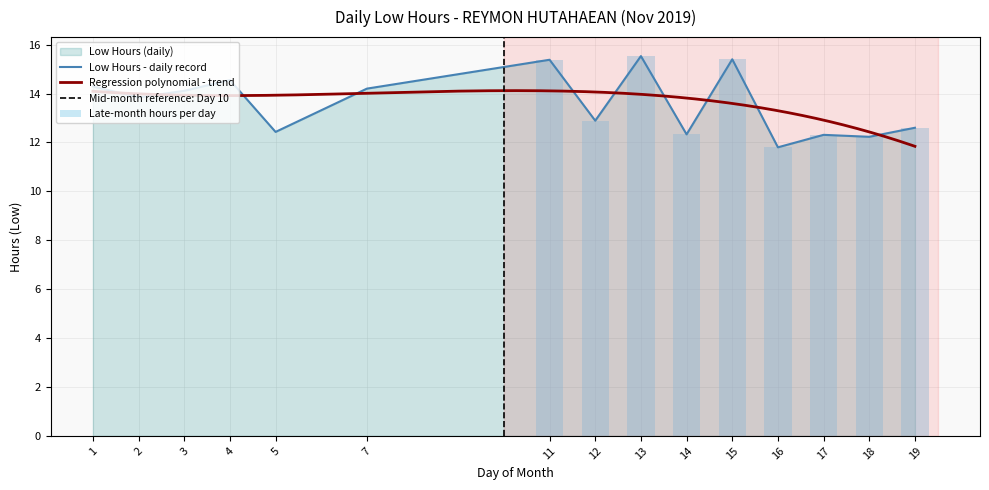

True or false: the data shows 6.4 at 14.

False